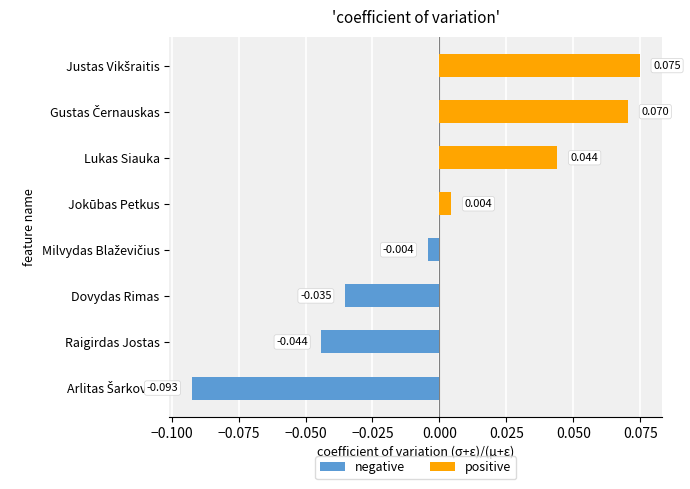

Are the bars horizontal?

Yes